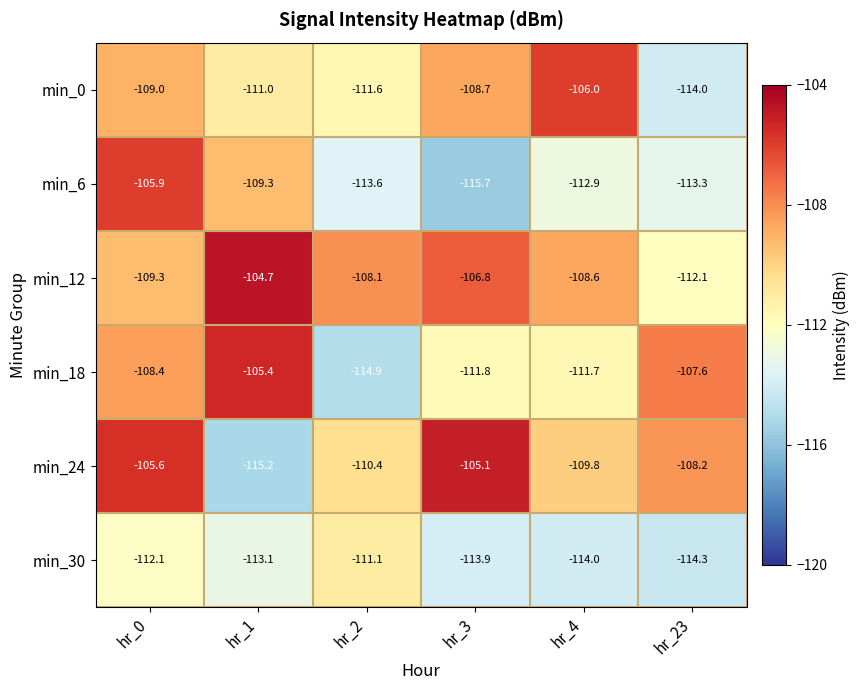

At which category is the sum across all series the highest?

hr_0